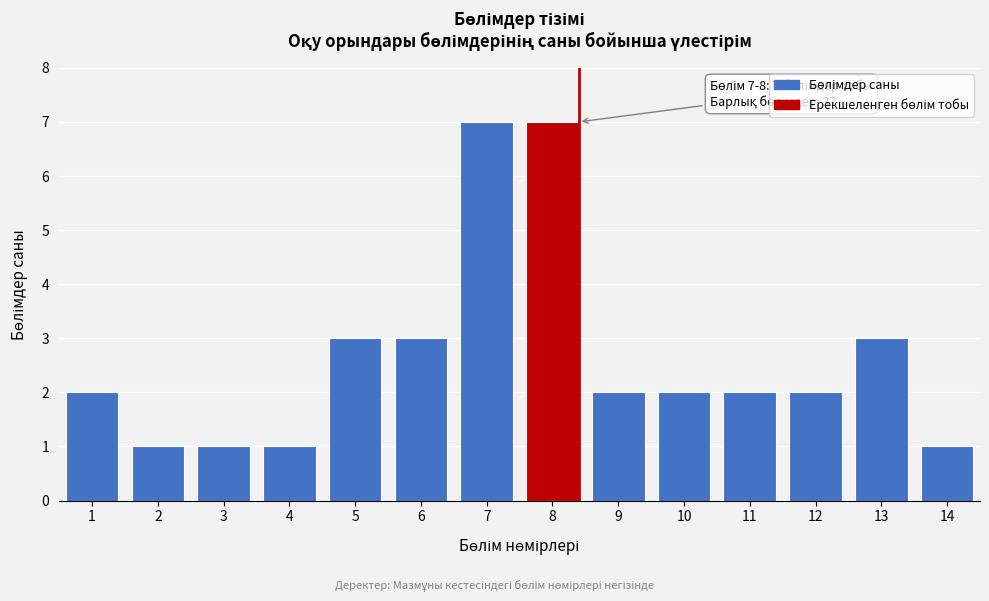

Reading left to right, list all the values displayed in this chart.

2	1	1	1	3	3	7	7	2	2	2	2	3	1